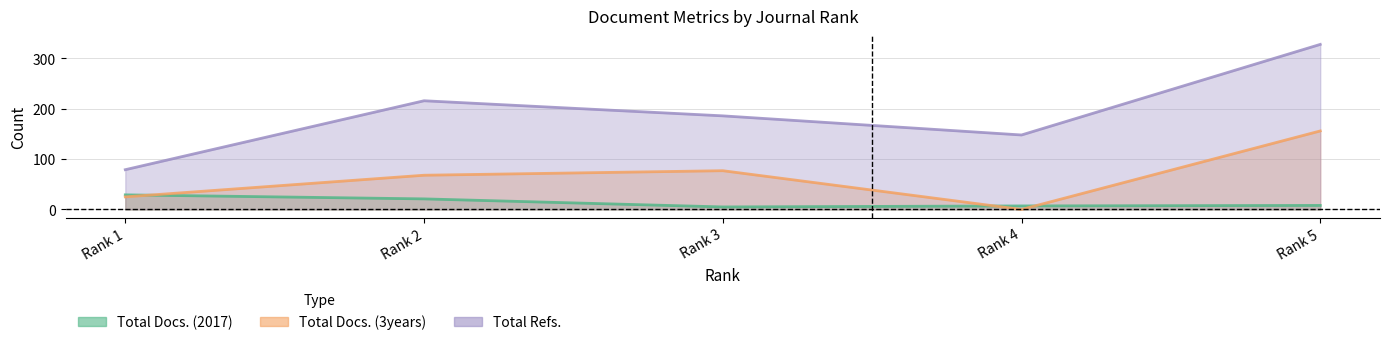

True or false: Total Docs. (3years) and Total Refs. intersect in this chart.

False